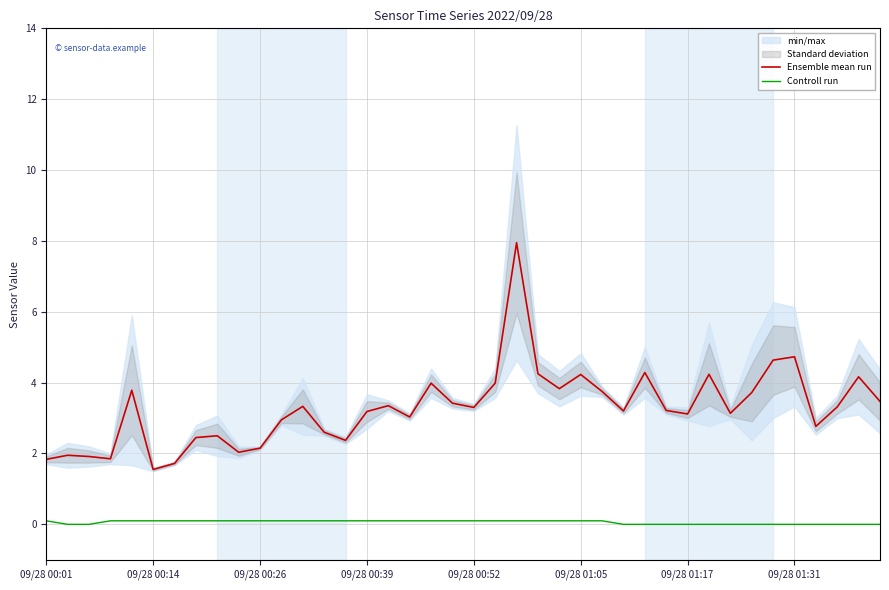

What is the maximum value for Ensemble mean run?

7.9